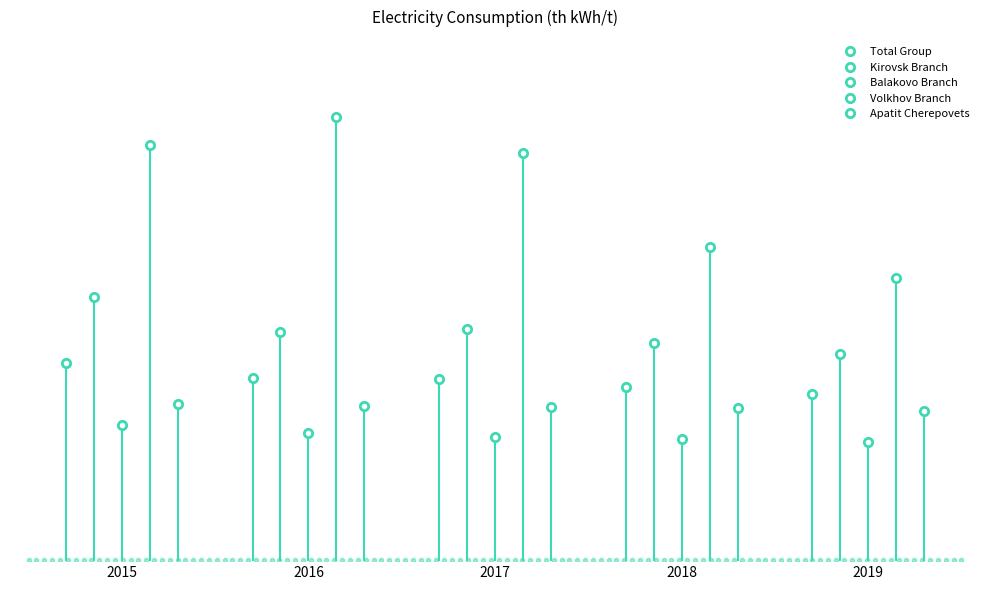

What value does the Apatit Cherepovets series have at 2016?

0.1